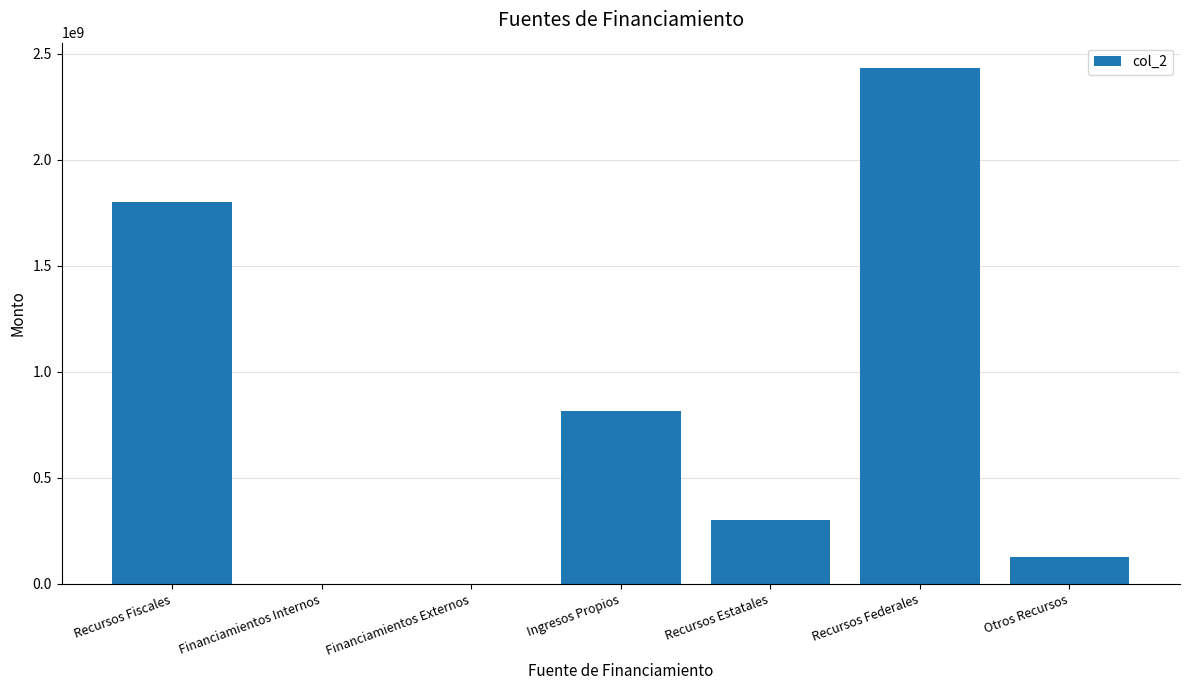

What is the sum of all values?

5467719578